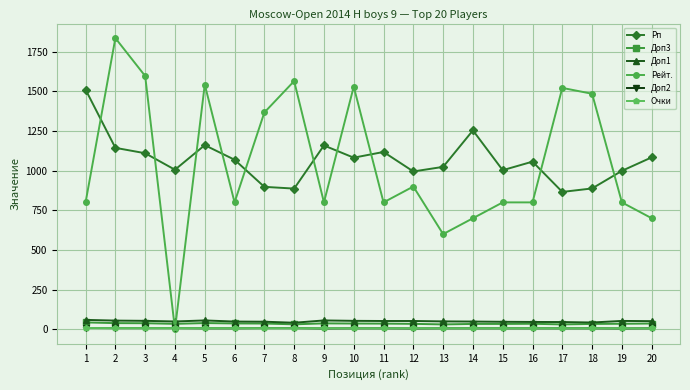

What is the highest value of the Доп1 series?

59.0